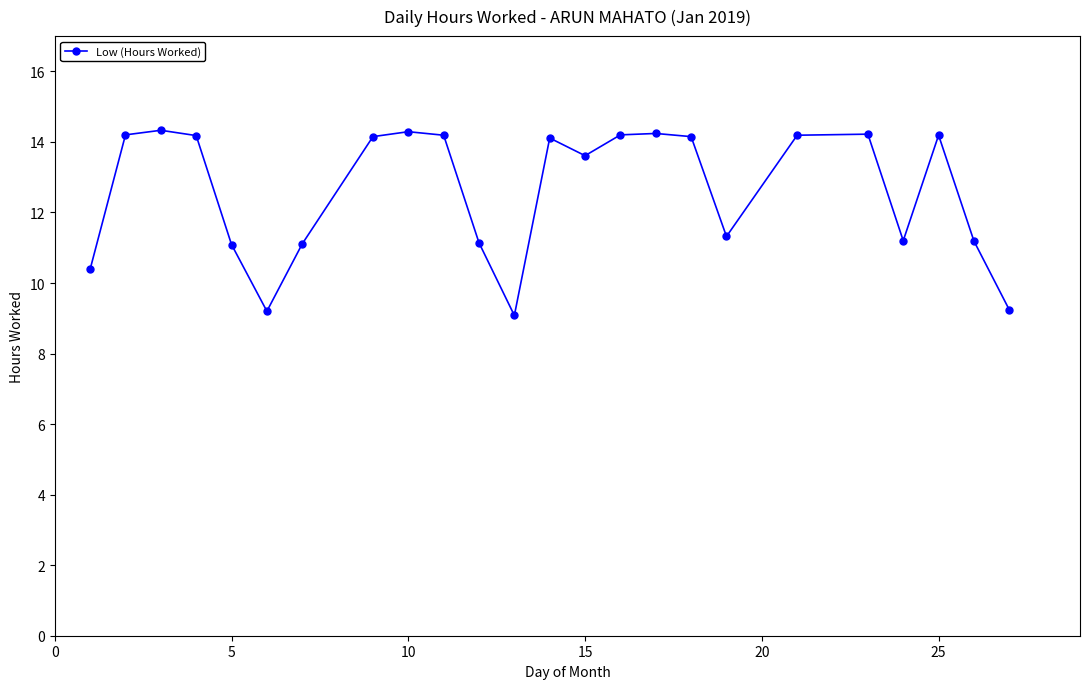

What is the smallest value displayed?

9.1